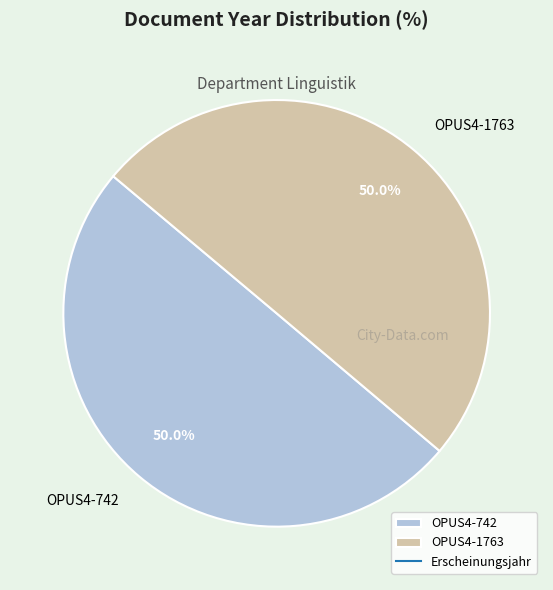

Approximately how many times larger is the value at OPUS4-742 compared to OPUS4-1763?

1.0